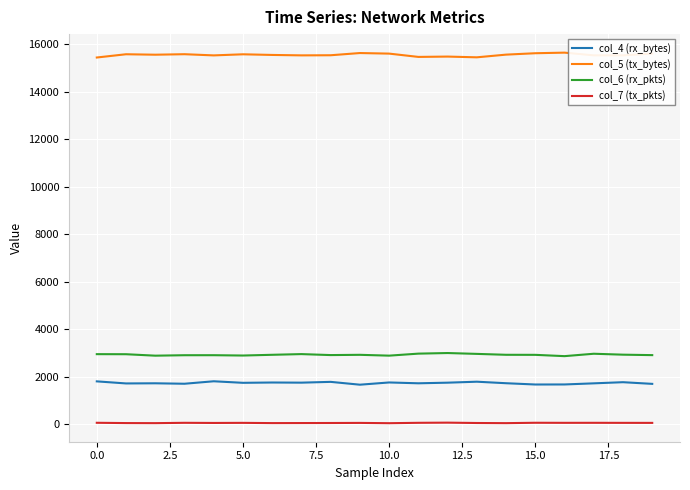

True or false: col_6 (rx_pkts) has more than 2 points higher than both neighbors.

True